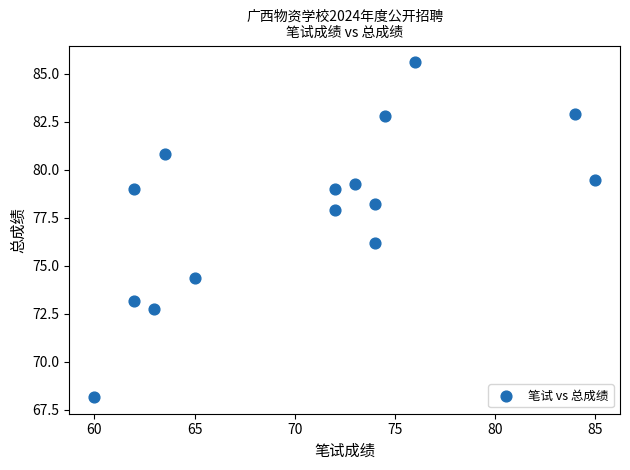

What Y value in the scatter plot is closest to 76?

76.2